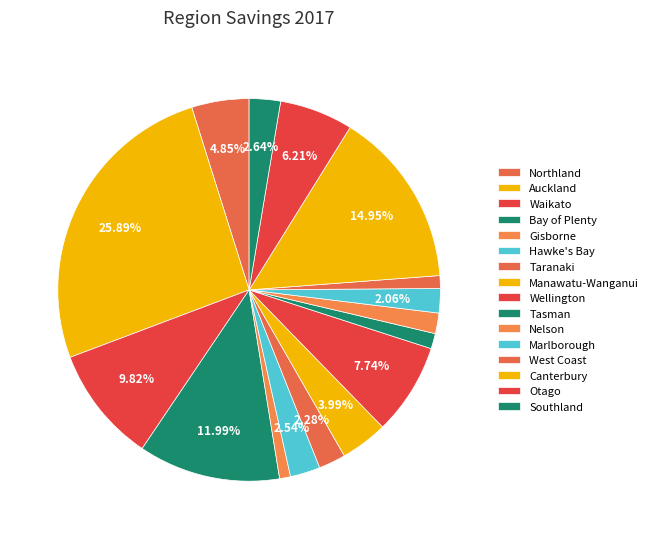

To the nearest percent, what percentage of the pie is Canterbury?

15%